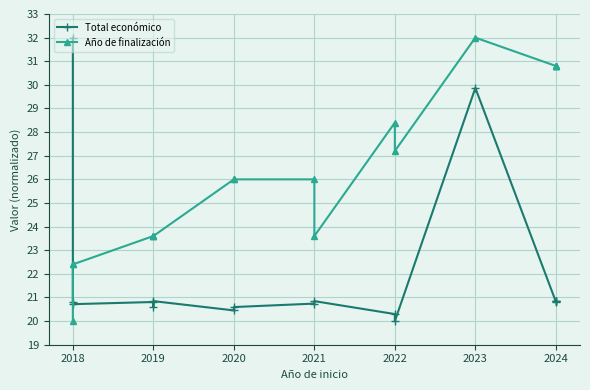

Reading right to left, what are all the values shown in this chart?

Total económico: 20.8	20.9	20.8	20.8	29.9	20.0	20.3	20.8	20.7	20.6	20.5	20.8	20.6	20.8	20.7	20.8	32.0
Año de finalización: 30.8	30.8	30.8	30.8	32.0	27.2	28.4	23.6	26.0	26.0	26.0	23.6	23.6	23.6	22.4	22.4	20.0